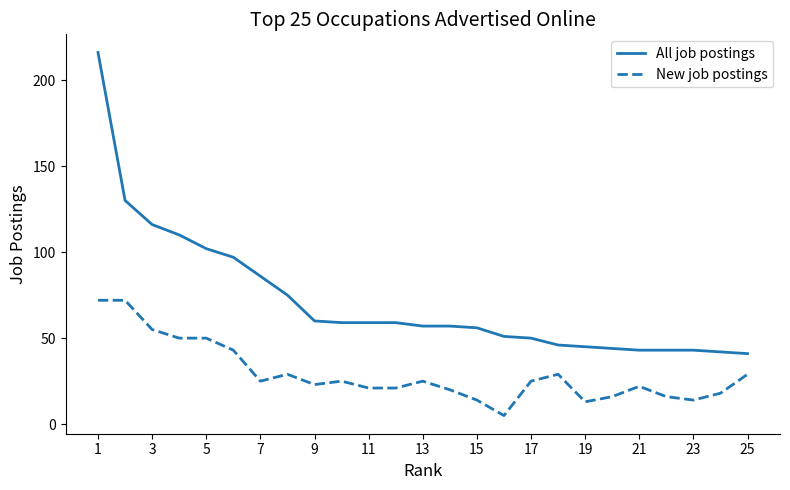

Which series has the largest range (max minus min)?

All job postings